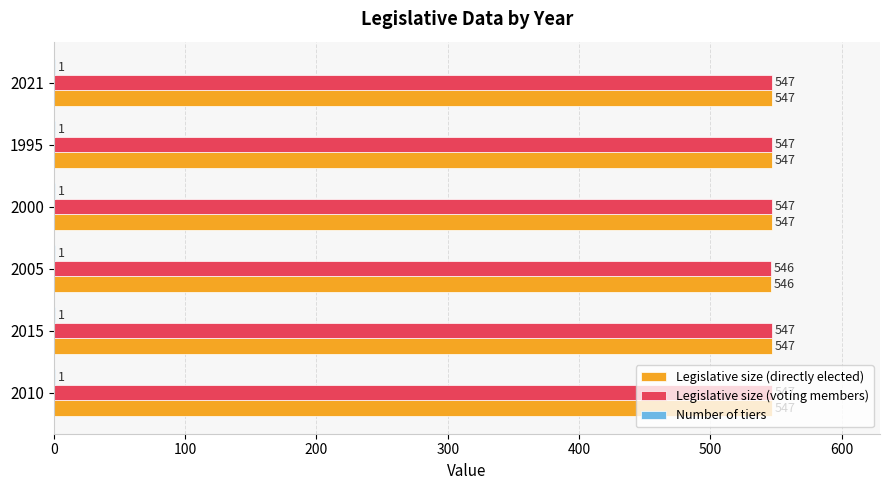

Is it true that Legislative size (voting members) equals 278 at 2005?

False